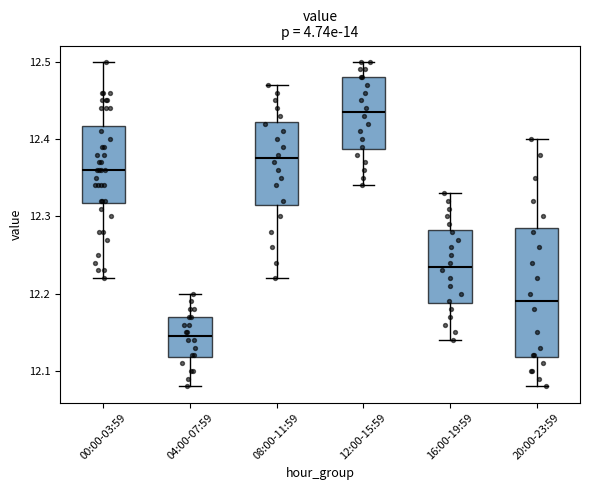

Reading left to right, read every box against the y-axis: the position of its median line, the range the box covers, and the ends of its whiskers. The values are not printed on the chart, so give them approximately, as read against the axis.

00:00-03:59: median 12.36, box 12.32 to 12.42, whiskers 12.22 to 12.50
04:00-07:59: median 12.15, box 12.12 to 12.17, whiskers 12.08 to 12.20
08:00-11:59: median 12.38, box 12.32 to 12.42, whiskers 12.22 to 12.47
12:00-15:59: median 12.44, box 12.39 to 12.48, whiskers 12.34 to 12.50
16:00-19:59: median 12.24, box 12.19 to 12.28, whiskers 12.14 to 12.33
20:00-23:59: median 12.19, box 12.12 to 12.29, whiskers 12.08 to 12.40